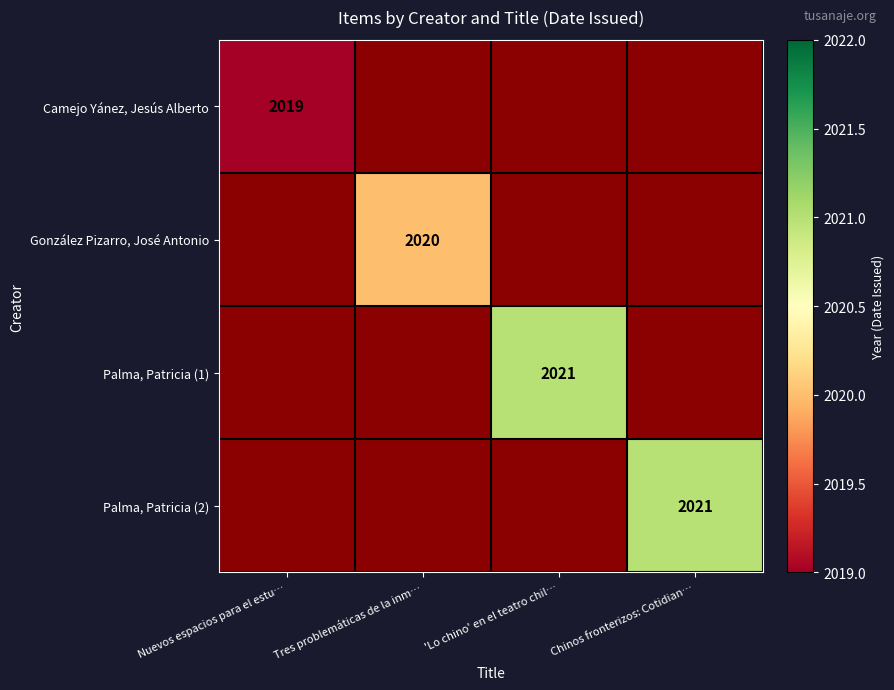

The value of Camejo Yánez, Jesús Alberto at Nuevos espacios para el estu… is 3281. True or false?

False